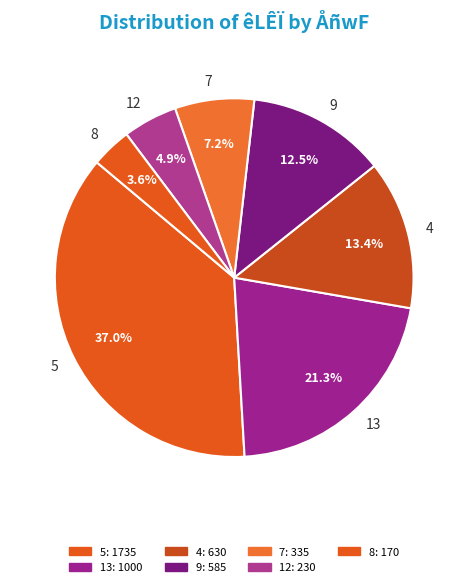

To the nearest percent, what is the average slice percentage?

14%